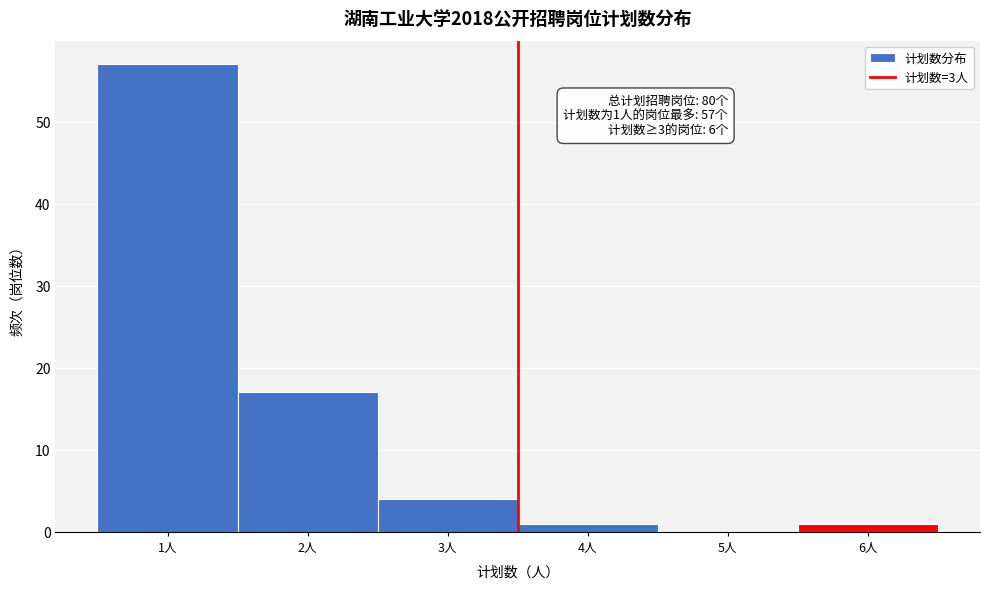

Which range on the x-axis has the tallest bar?

0.5 to 1.5